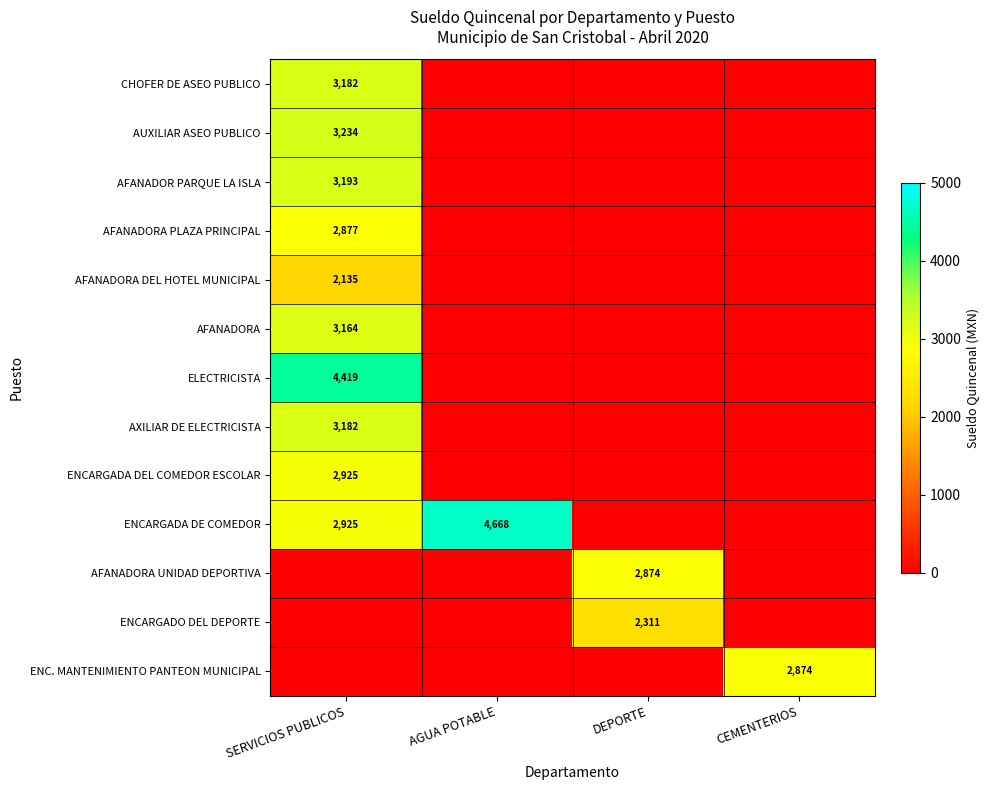

Is it true that ENCARGADA DE COMEDOR equals 1296 at SERVICIOS PUBLICOS?

False